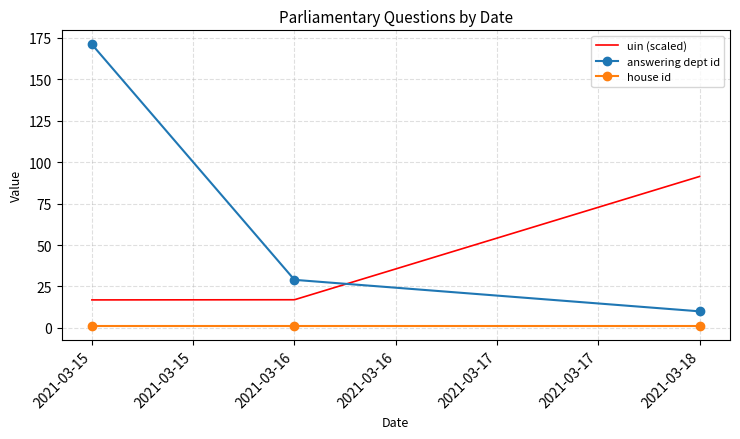

What is the greatest value displayed?

171.0